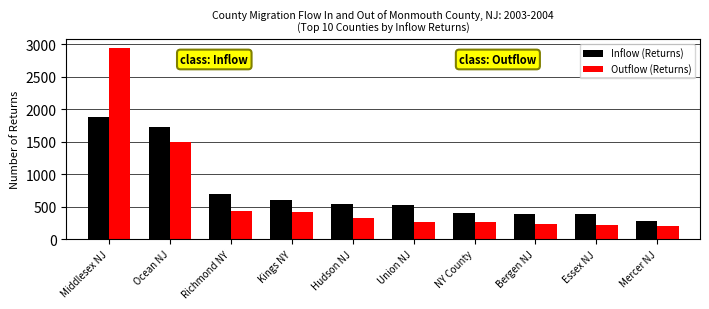

What is the difference between the Outflow (Returns) values at Union NJ and Richmond NY?

168